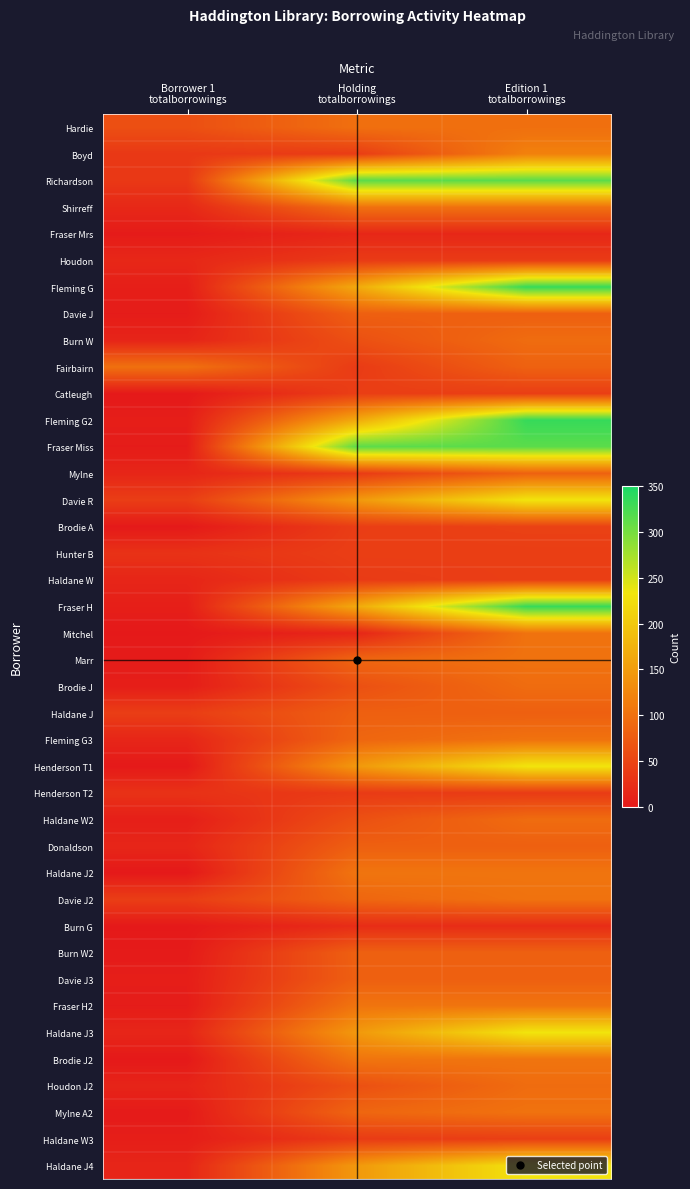

What is the maximum value shown in the chart?

334